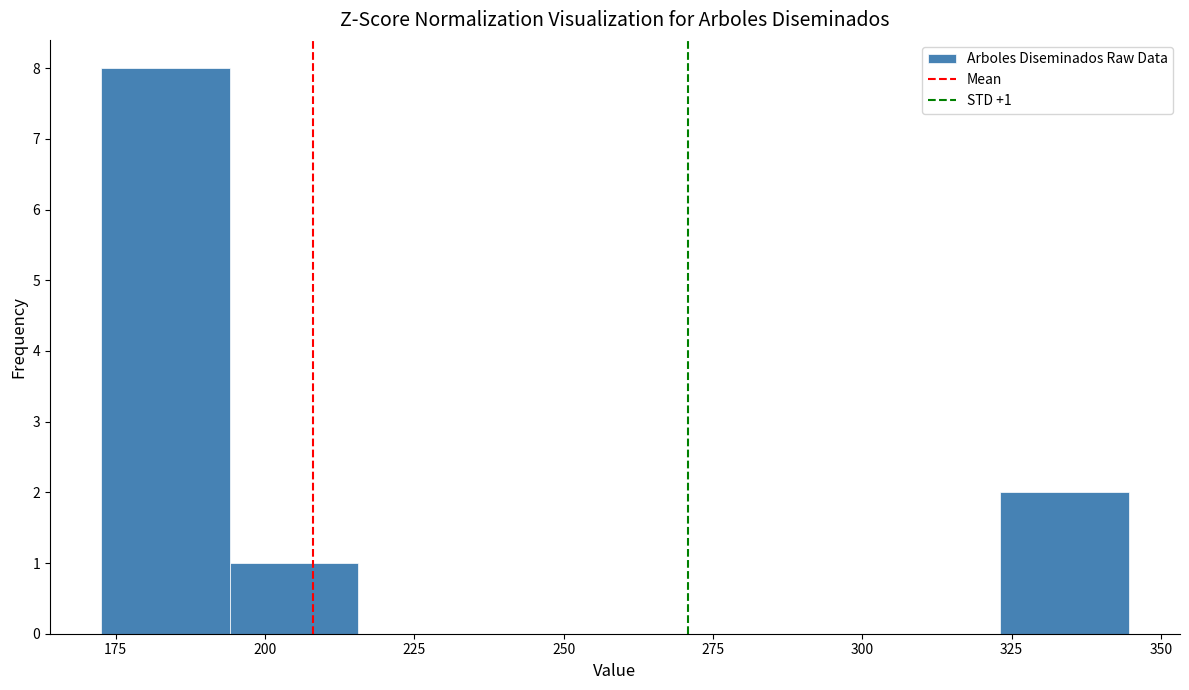

Over which range of the x-axis is the bar tallest?

175 to 195